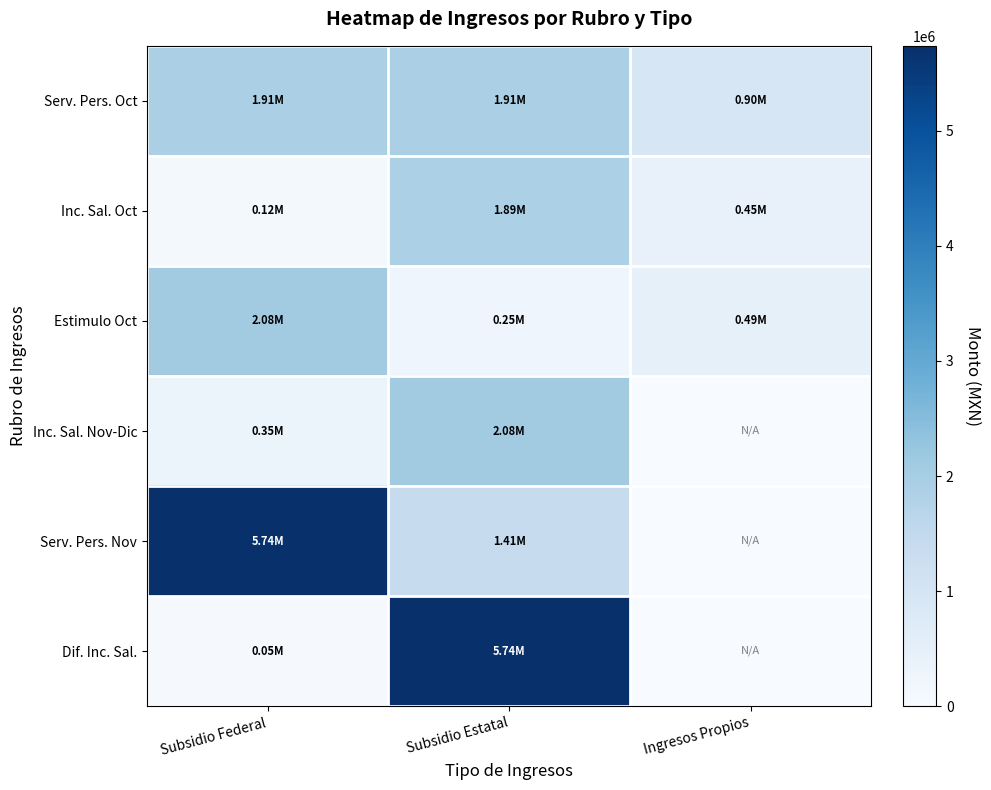

What is the greatest value displayed?

5739353.0